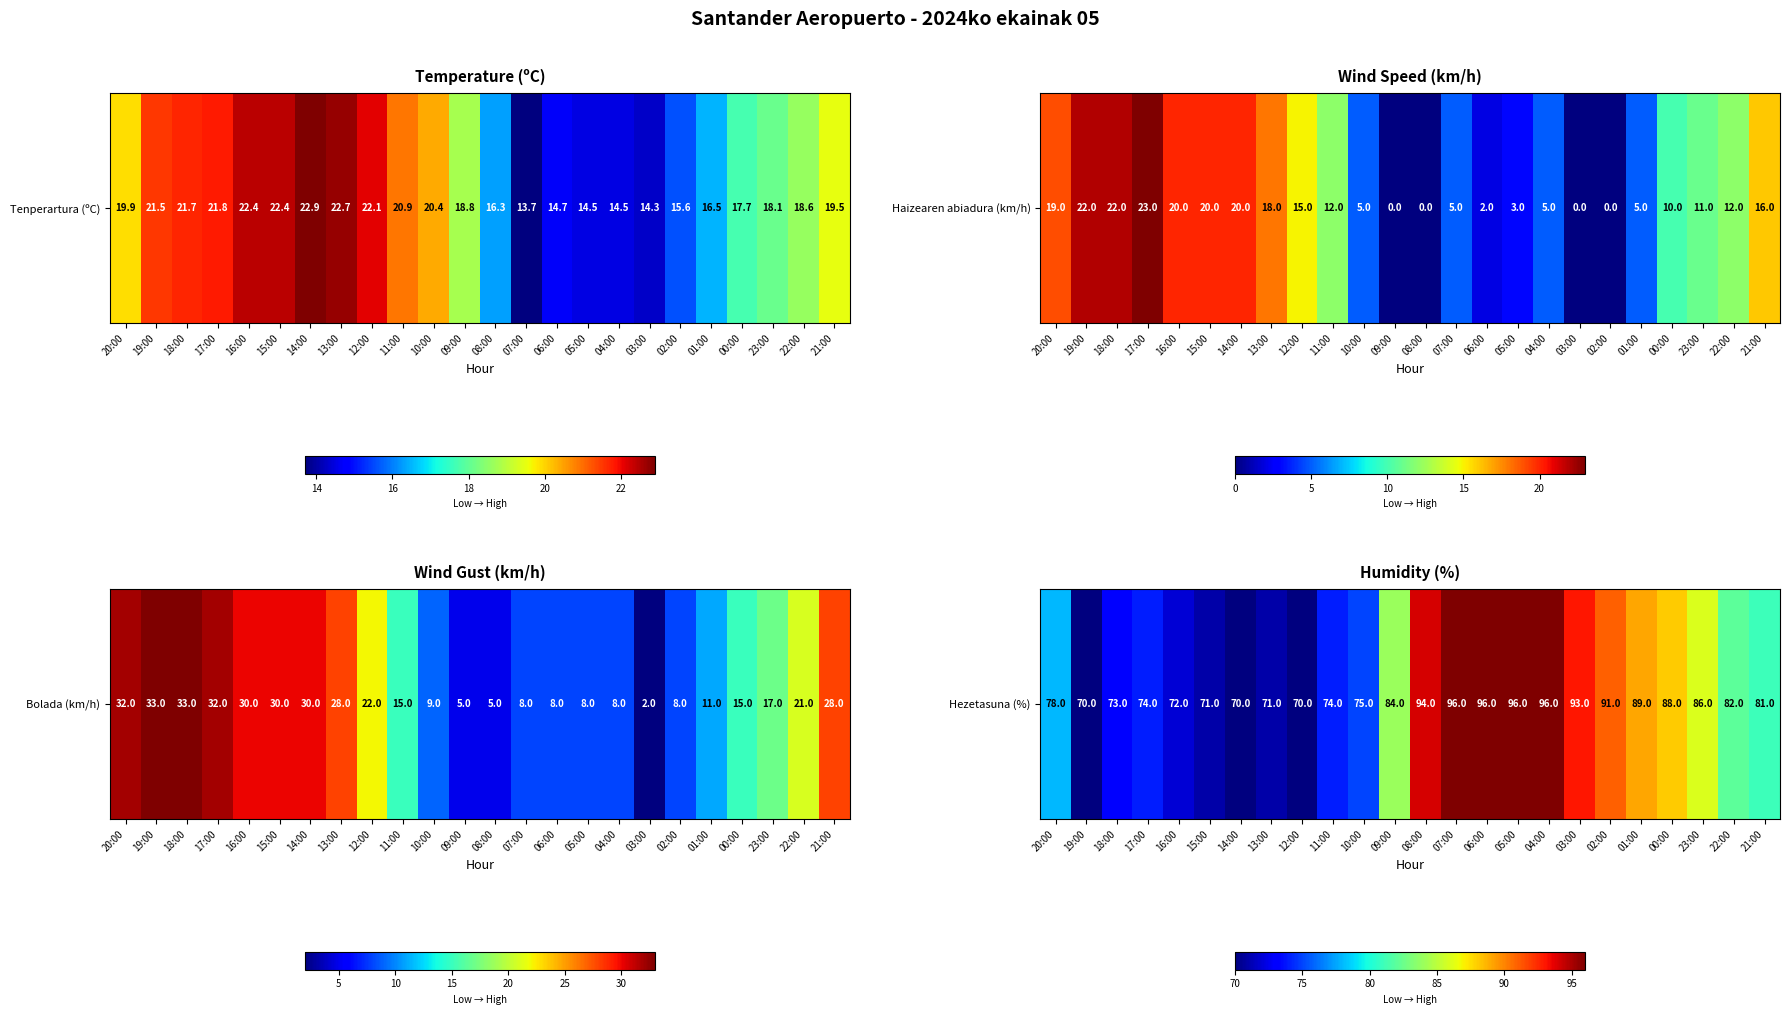

How many data points are above 82?

11